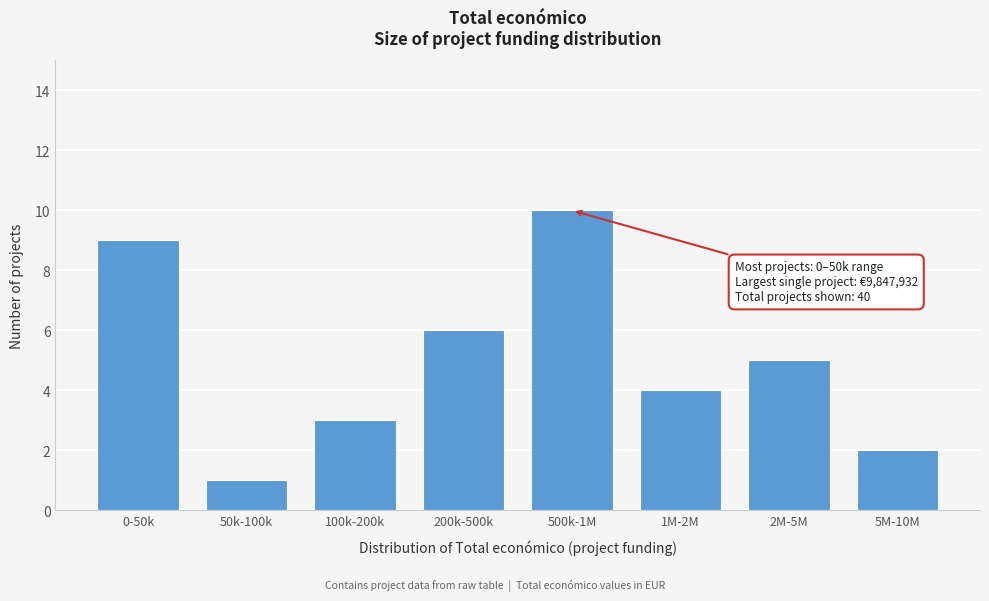

Reading left to right, transcribe all the data shown in this chart.

0-50k=9	50k-100k=1	100k-200k=3	200k-500k=6	500k-1M=10	1M-2M=4	2M-5M=5	5M-10M=2